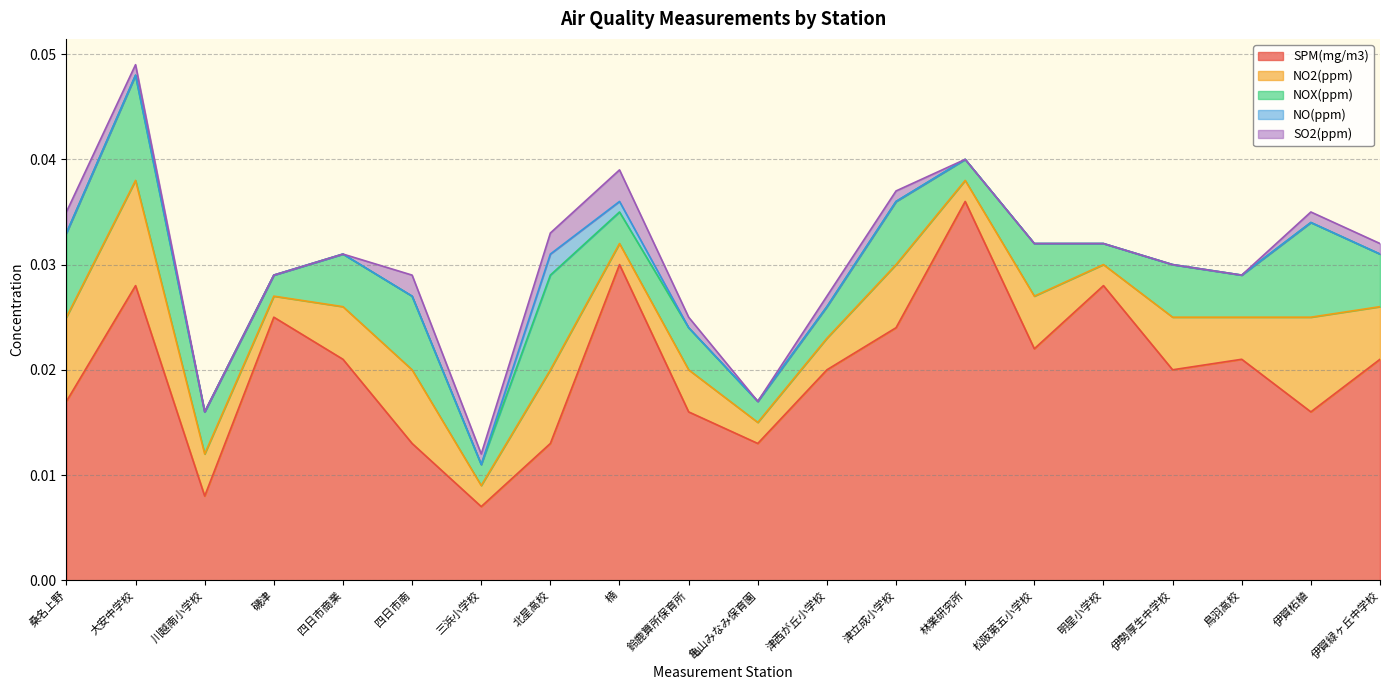

Which category has the lowest value in the NO(ppm) series?

桑名上野